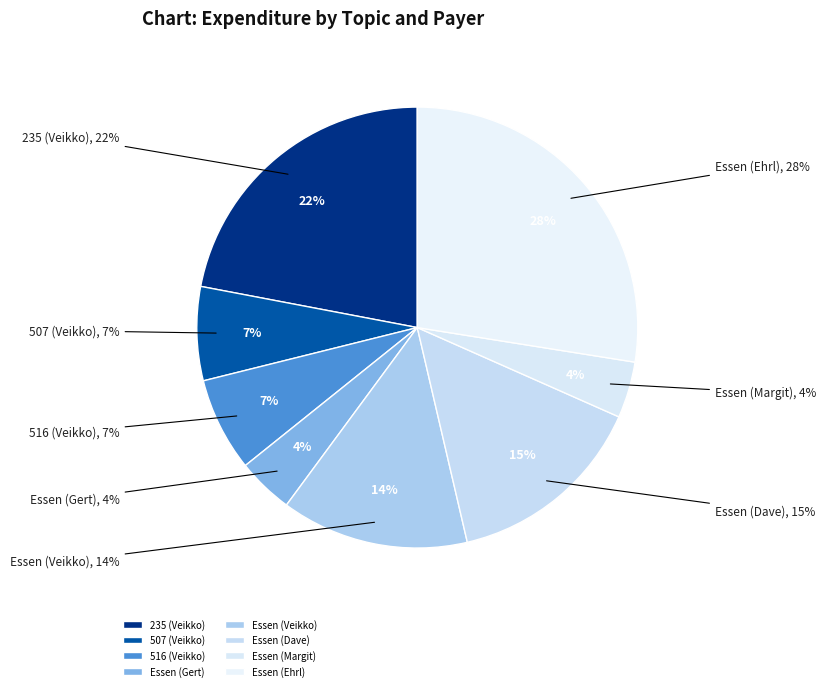

Is it true that Essen (Gert) is 4% of the pie?

True